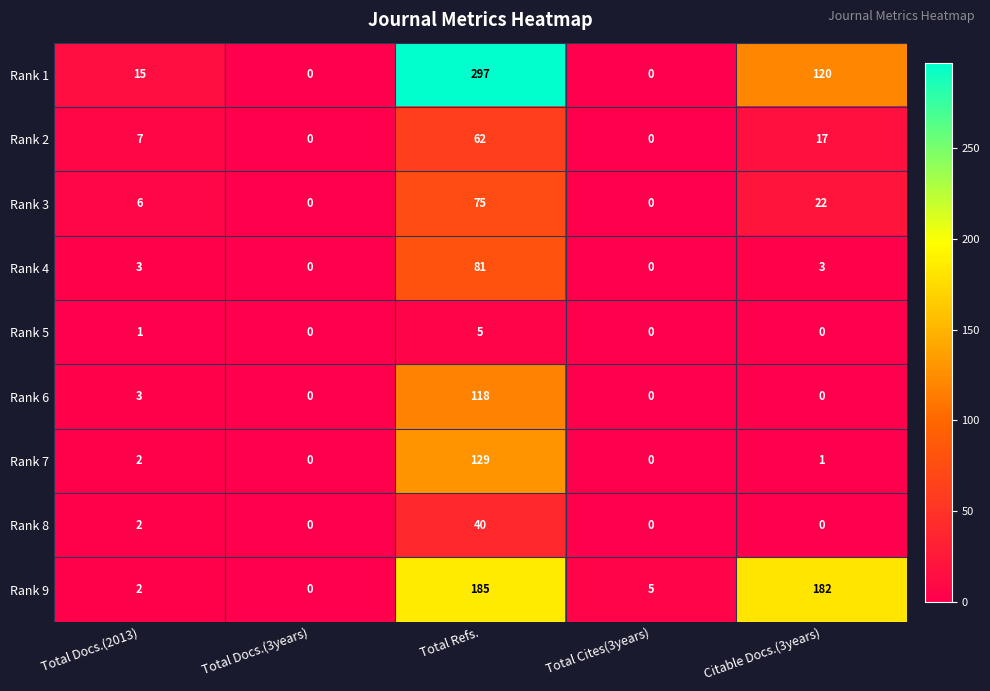

At how many categories does at least one series exceed 254?

1